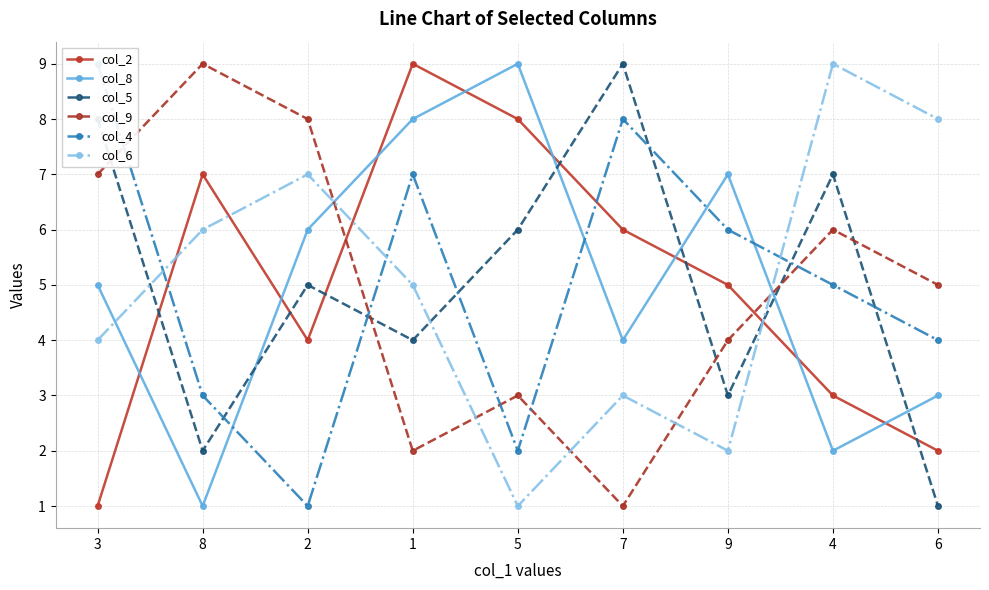

Which series has the largest total across all categories?

col_2